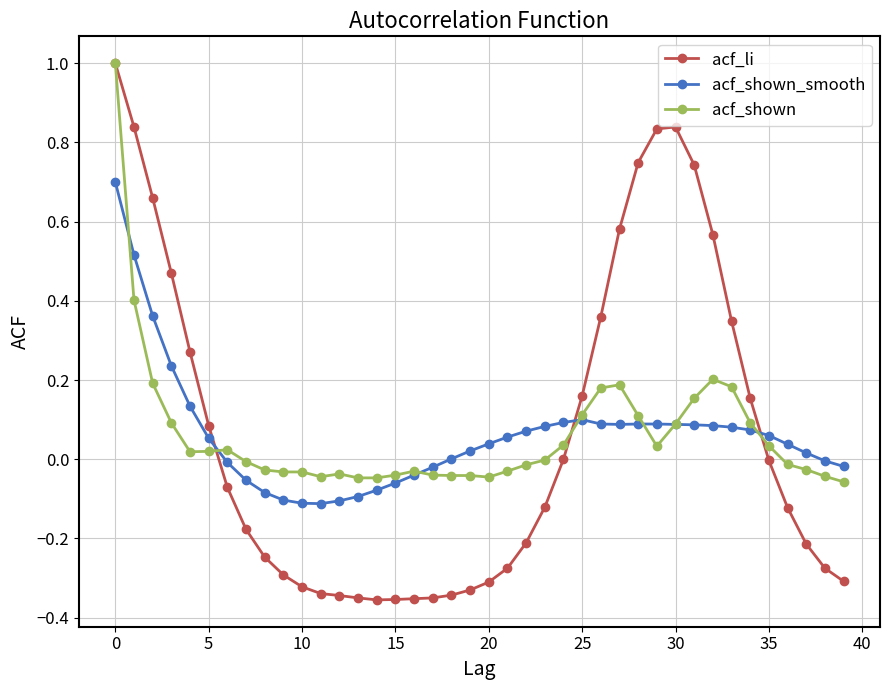

Does the chart display data point markers on the line(s)?

Yes